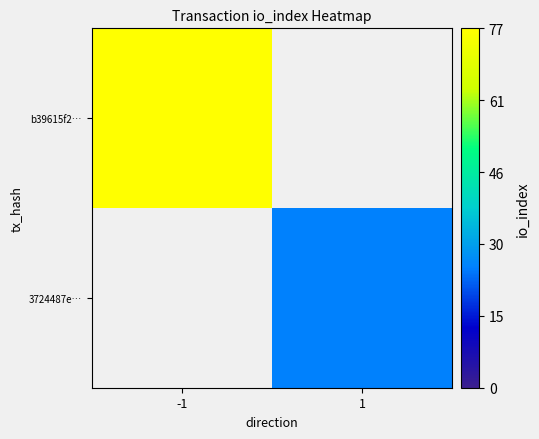

Reading right to left, what are all the values shown in this chart?

b39615f2…: 1=0	-1=77
3724487e…: 1=26	-1=0